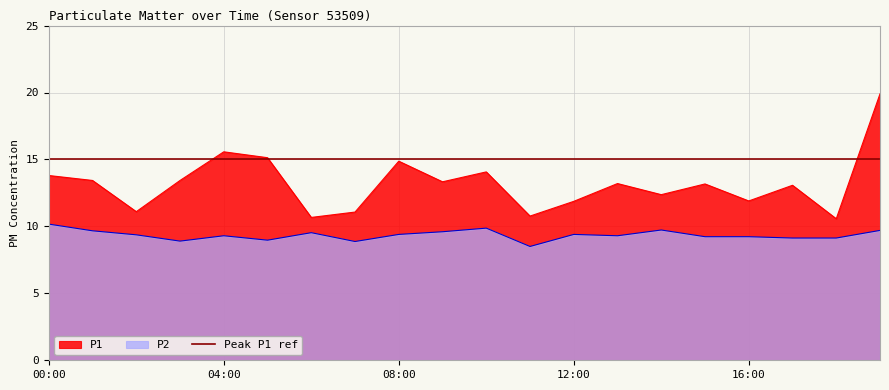

At which category does the chart reach its peak across all series?

19:00